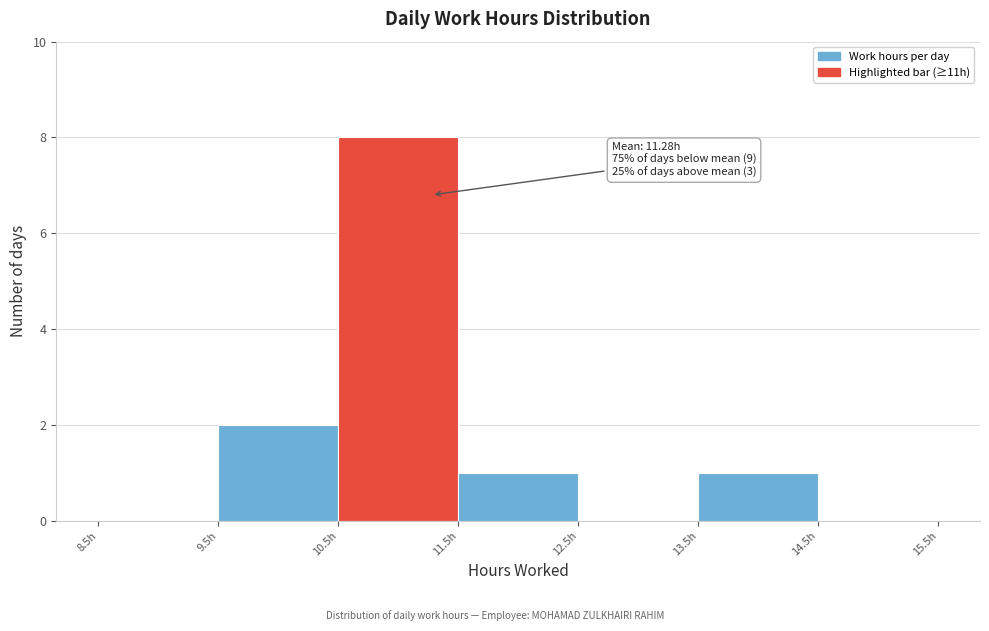

Which range on the x-axis has the tallest bar?

10.5 to 11.5